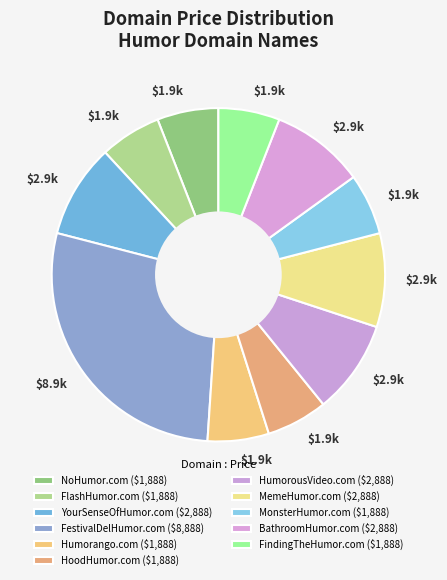

Do BathroomHumor.com and YourSenseOfHumor.com together represent more than half of the pie?

No